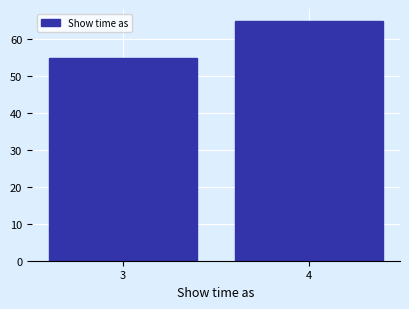

Reading left to right, what are all the values shown in this chart?

55	65